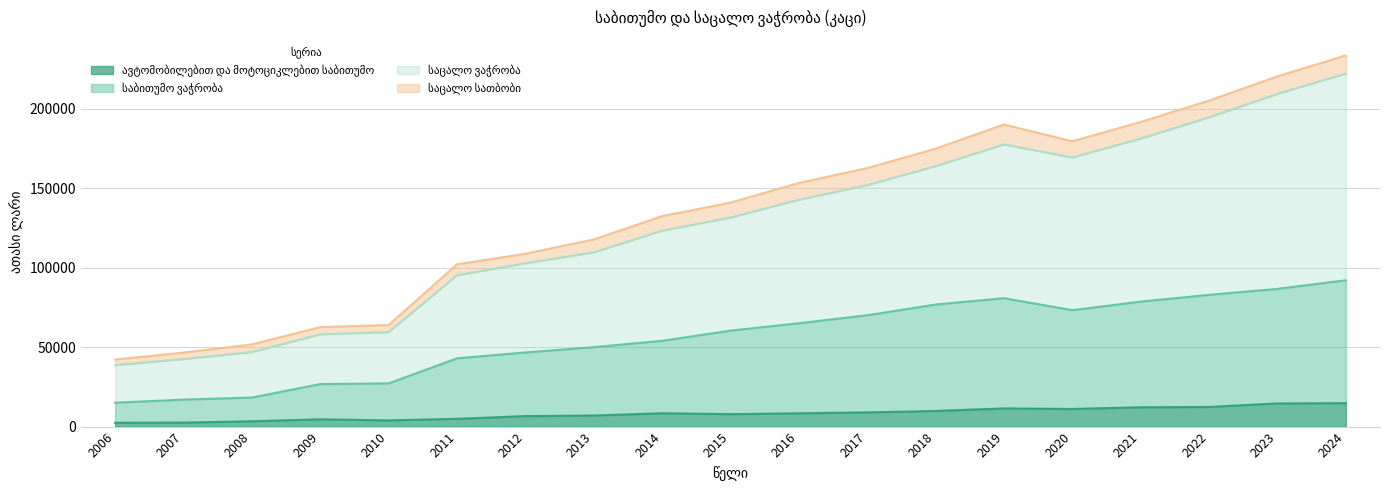

Is it true that ავტომობილებით და მოტოციკლებით საბითუმო equals 4100 at 2019?

False